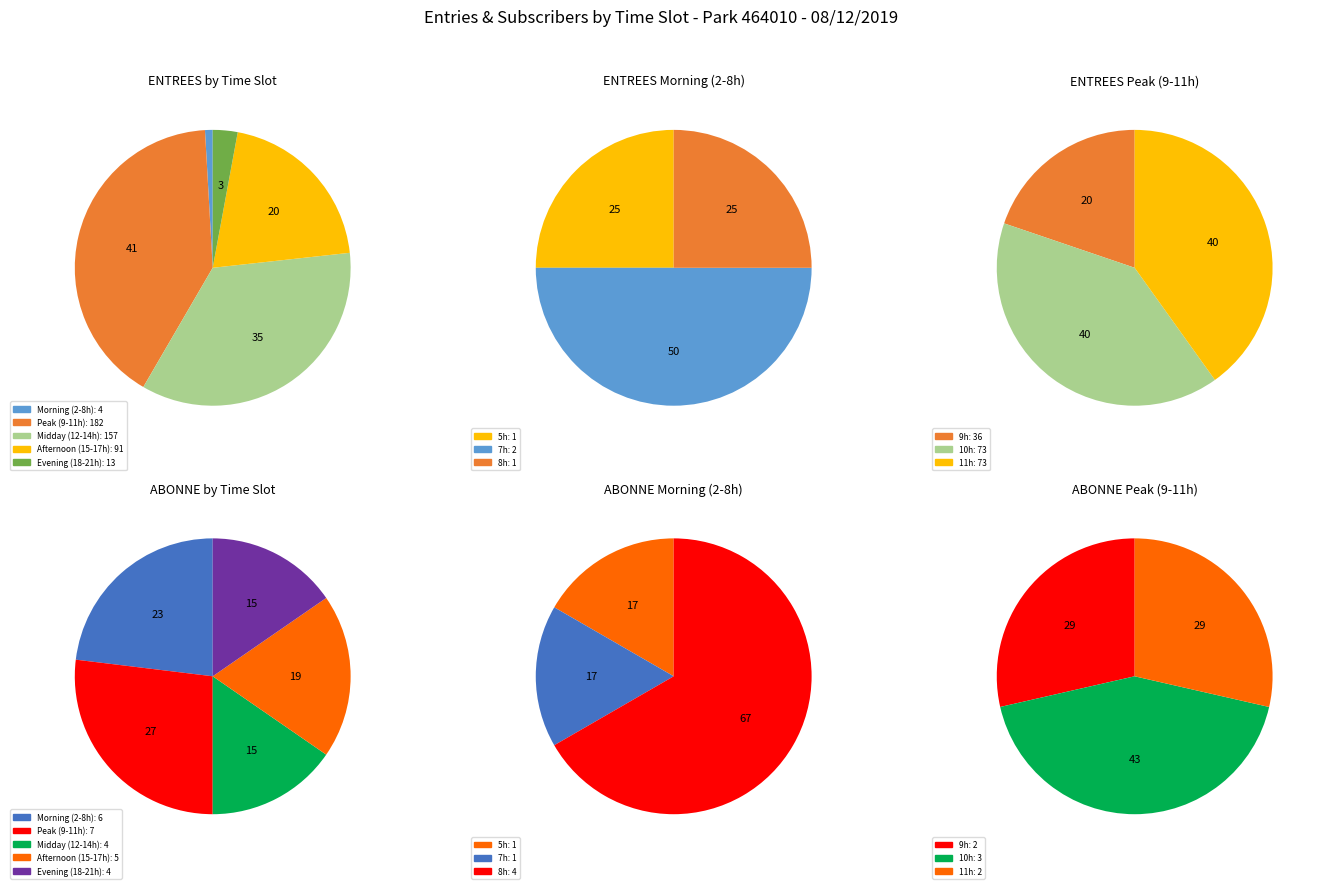

Does 5 account for over 50% of the chart?

No